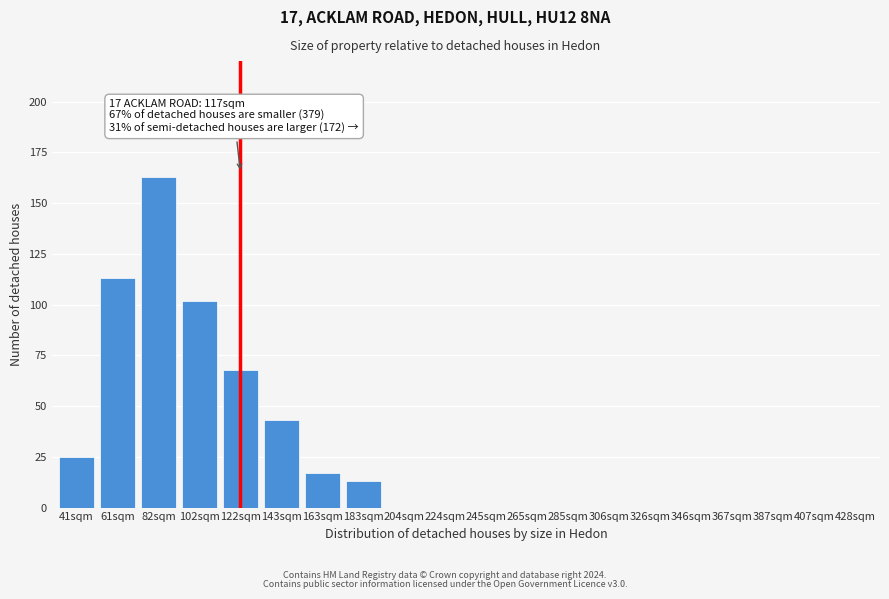

Reading right to left, transcribe all the data shown in this chart.

428sqm=0	407sqm=0	387sqm=0	367sqm=0	346sqm=0	326sqm=0	306sqm=0	285sqm=0	265sqm=0	245sqm=0	224sqm=0	204sqm=0	183sqm=13	163sqm=17	143sqm=43	122sqm=68	102sqm=102	82sqm=163	61sqm=113	41sqm=25